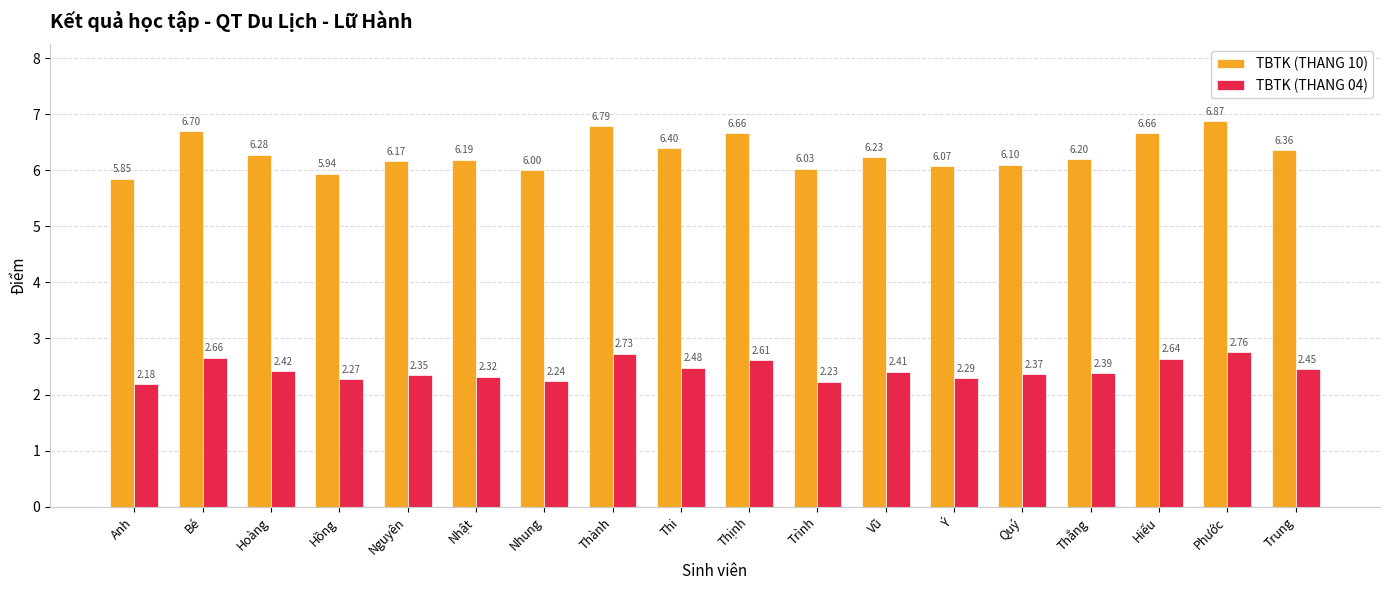

At which category is the sum across all series the highest?

Phước